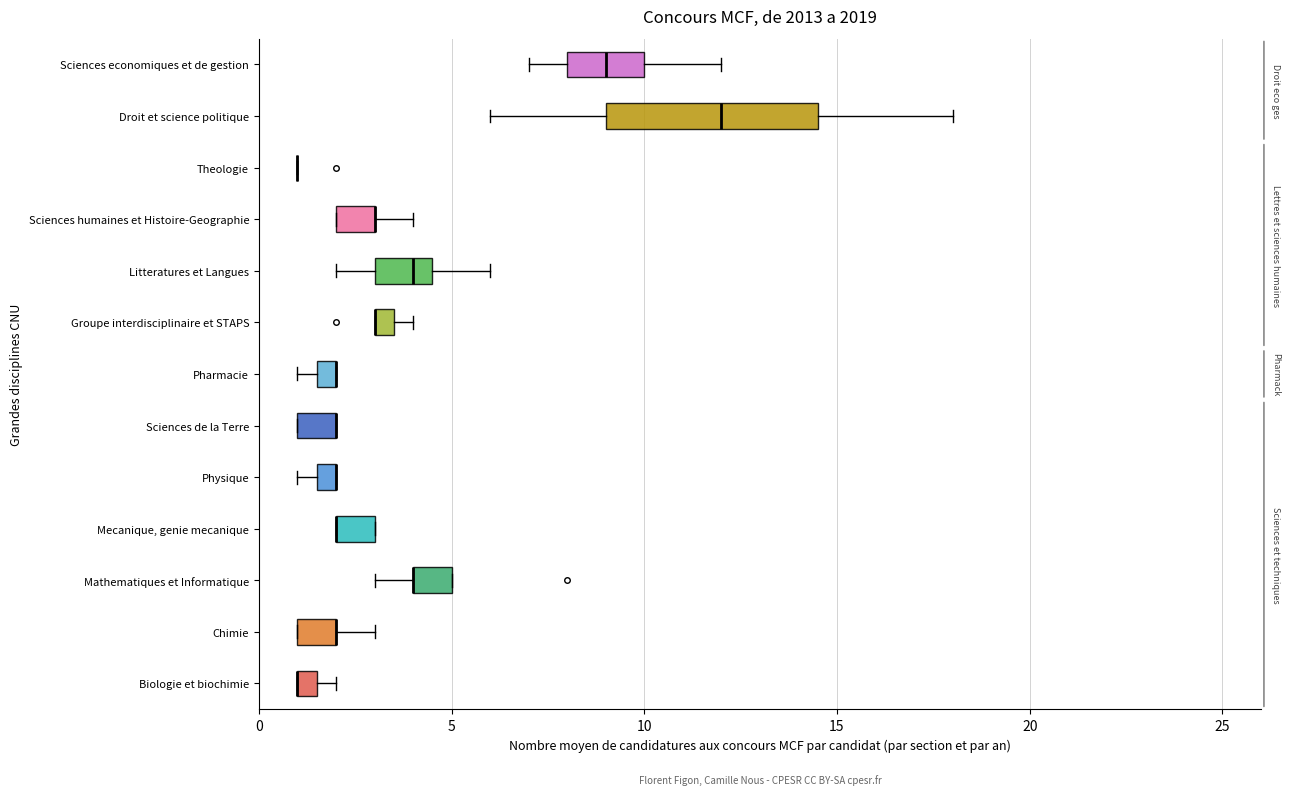

Which box is the widest, from its left edge to its right edge?

Droit et science politique